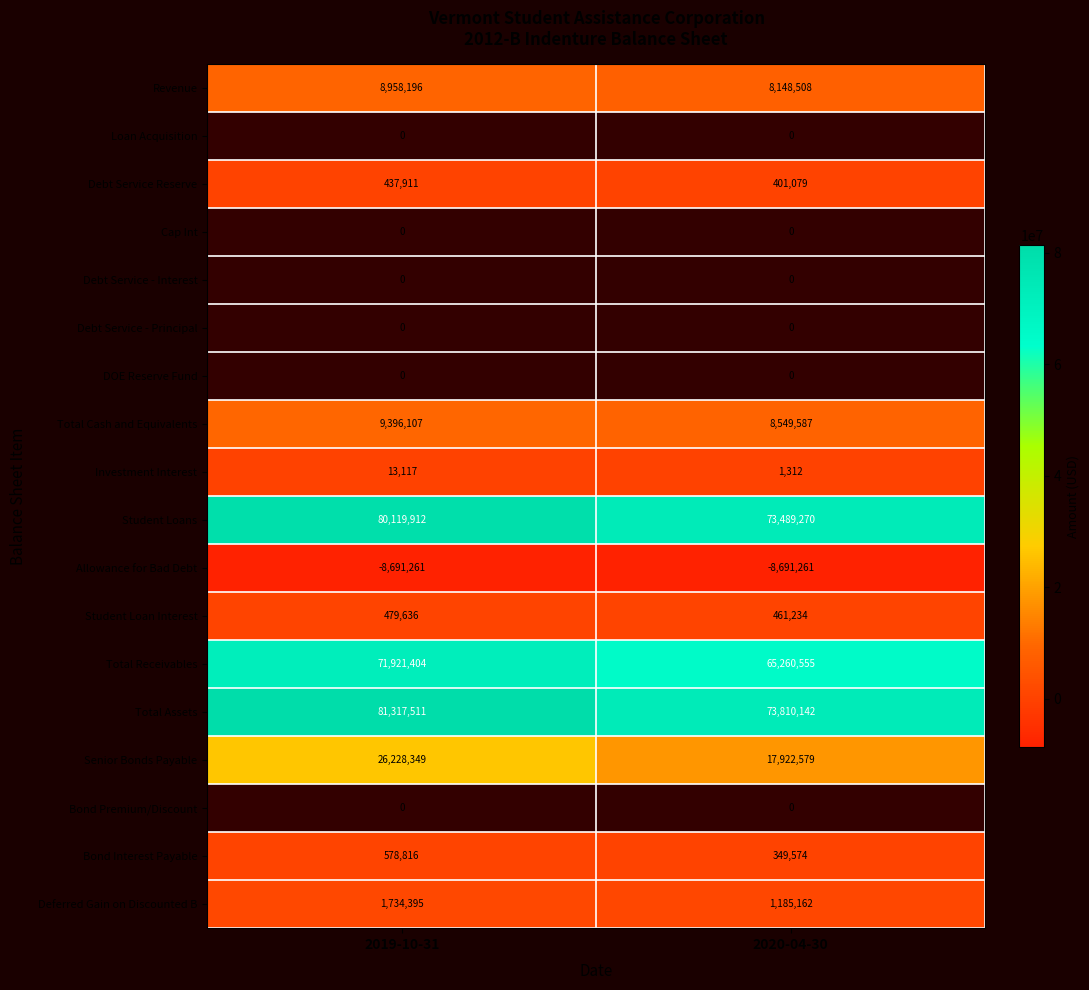

List the labels in order of Deferred Gain on Discounted B value, largest first.

2019-10-31, 2020-04-30